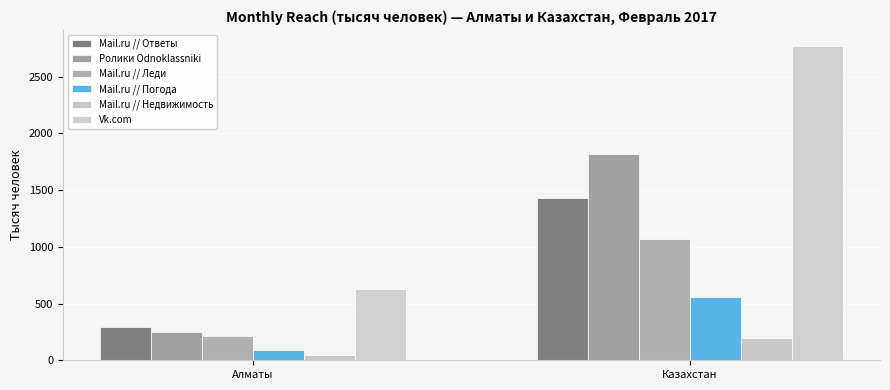

Read the Mail.ru // Недвижимость value at Казахстан.

195.2